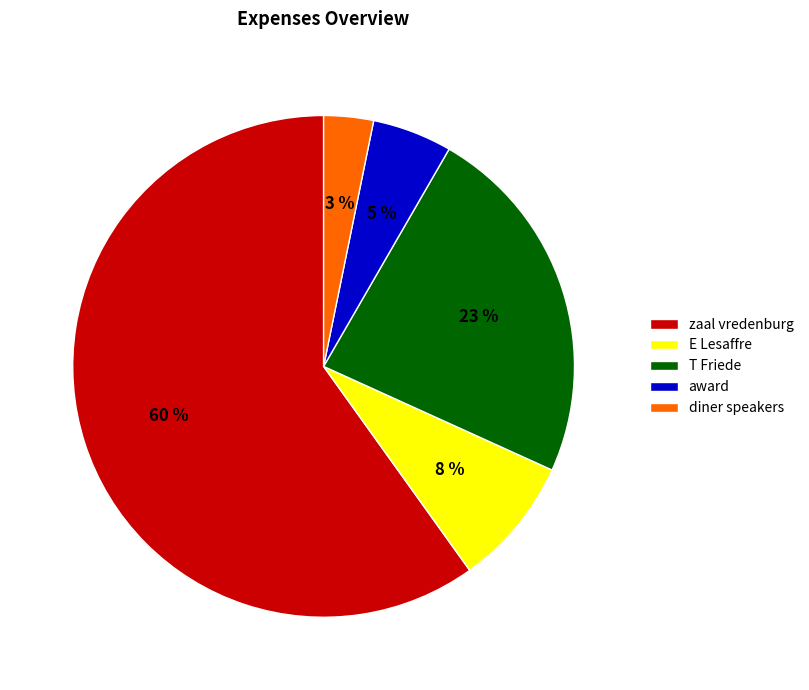

To the nearest percent, what percentage of the pie is E Lesaffre?

8%